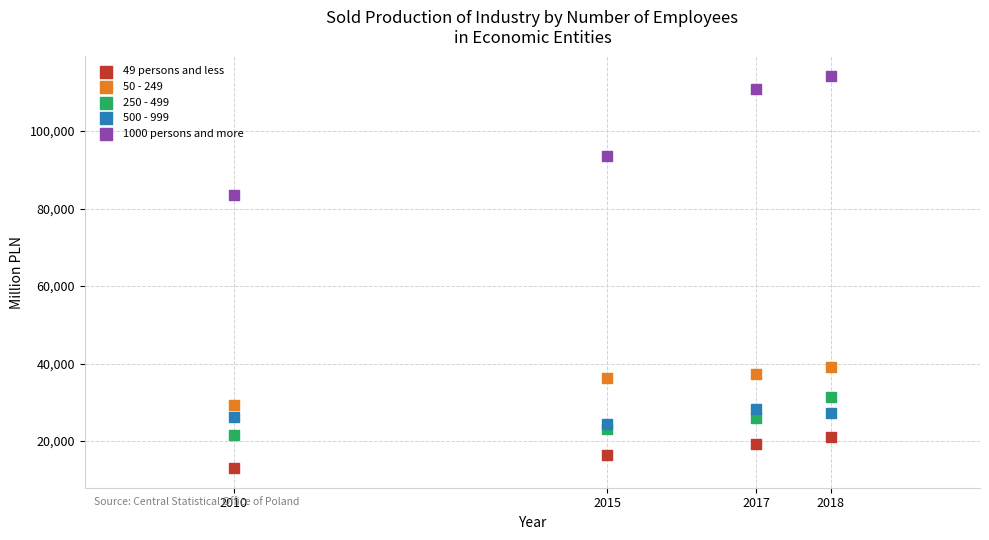

Which series reaches the minimum Y coordinate?

49 persons and less